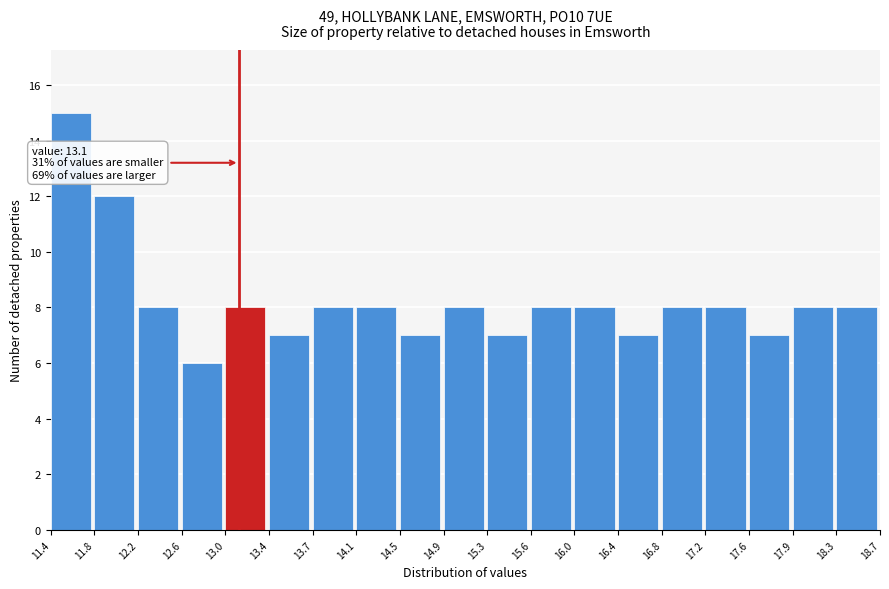

Over which range of the x-axis is the bar tallest?

11.4 to 11.8